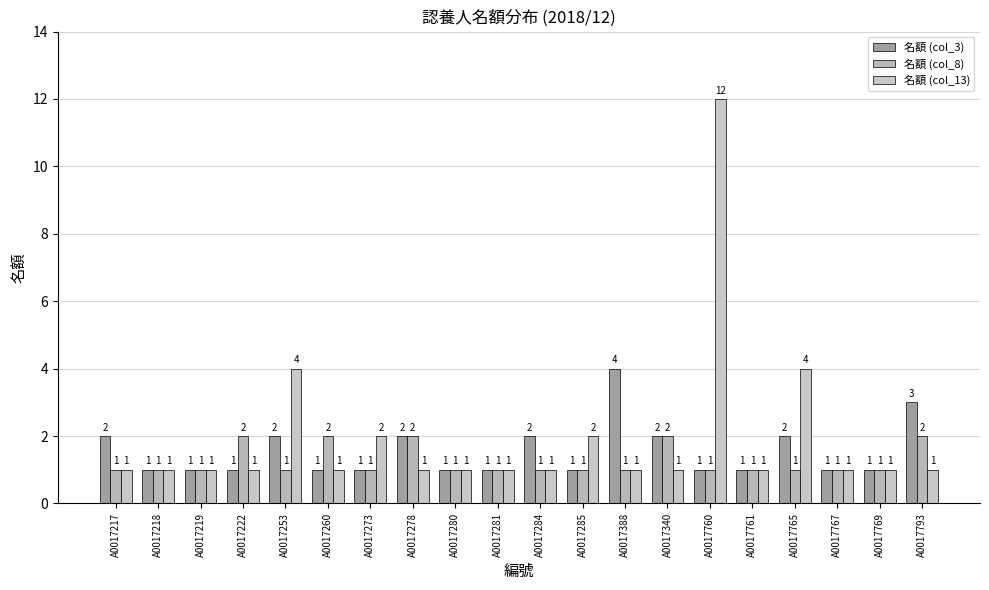

Are the bars horizontal?

No